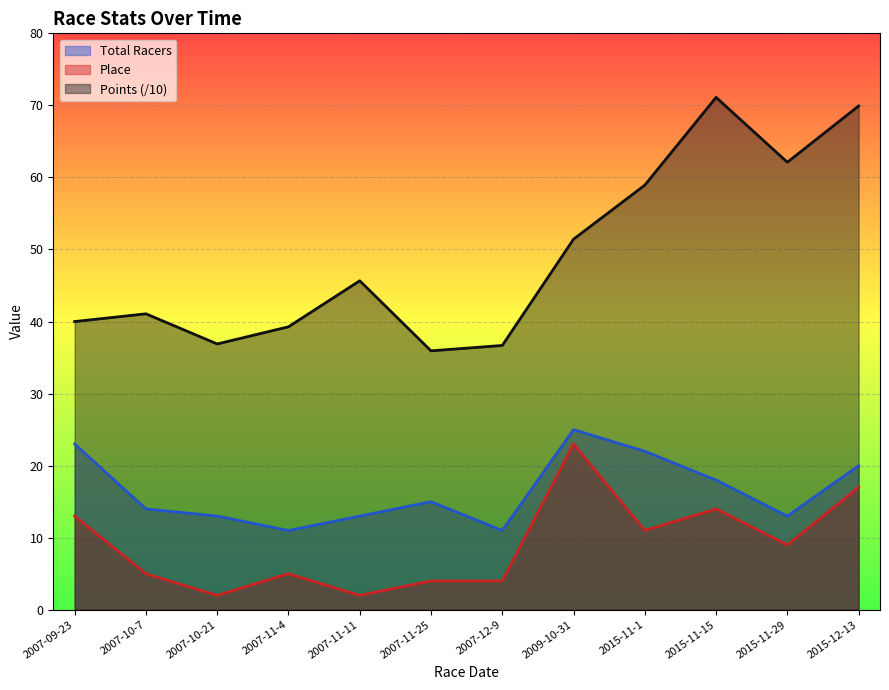

Reading right to left, what are all the values shown in this chart?

Total Racers: 2015-12-13=20.0	2015-11-29=13.0	2015-11-15=18.0	2015-11-1=22.0	2009-10-31=25.0	2007-12-9=11.0	2007-11-25=15.0	2007-11-11=13.0	2007-11-4=11.0	2007-10-21=13.0	2007-10-7=14.0	2007-09-23=23.0
Place: 2015-12-13=17.0	2015-11-29=9.0	2015-11-15=14.0	2015-11-1=11.0	2009-10-31=23.0	2007-12-9=4.0	2007-11-25=4.0	2007-11-11=2.0	2007-11-4=5.0	2007-10-21=2.0	2007-10-7=5.0	2007-09-23=13.0
Points: 2015-12-13=69.9	2015-11-29=62.1	2015-11-15=71.1	2015-11-1=58.9	2009-10-31=51.4	2007-12-9=36.7	2007-11-25=35.9	2007-11-11=45.7	2007-11-4=39.3	2007-10-21=36.9	2007-10-7=41.1	2007-09-23=40.0